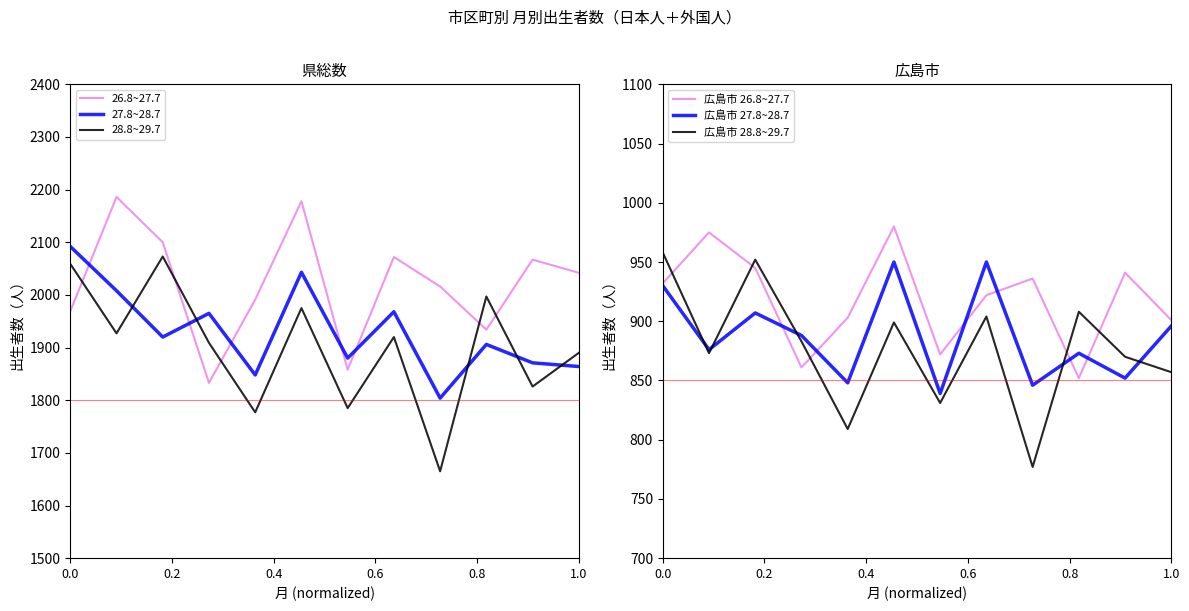

True or false: 28.8~29.7 and 広島市 28.8~29.7 cross at least once.

False